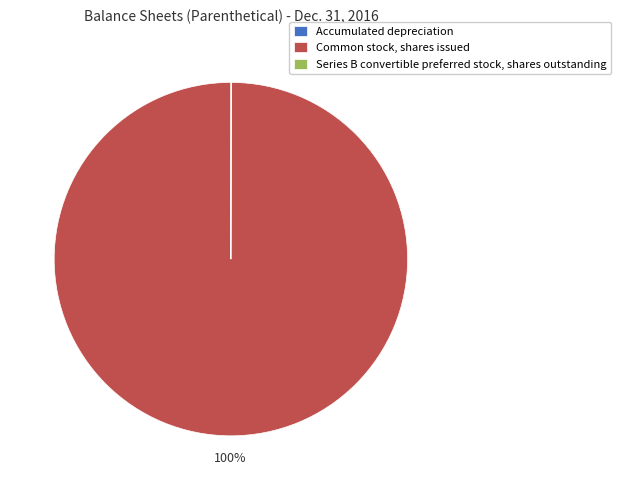

Which slice is the largest?

Common stock, shares issued